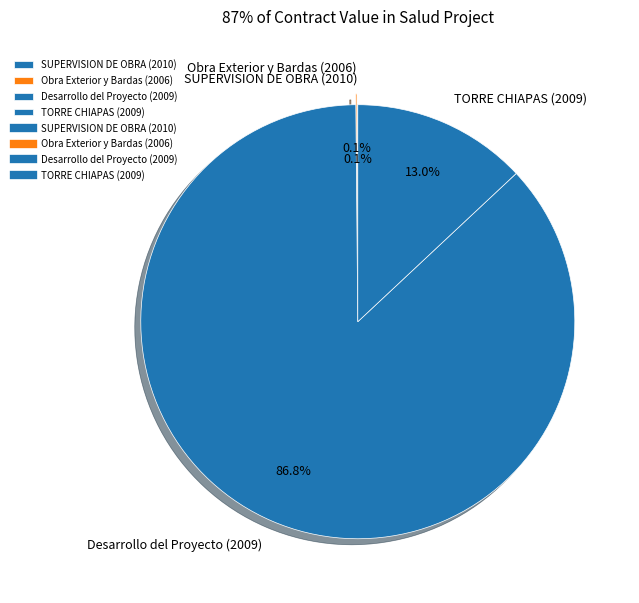

What is the largest slice in the pie chart?

Desarrollo del Proyecto (2009)